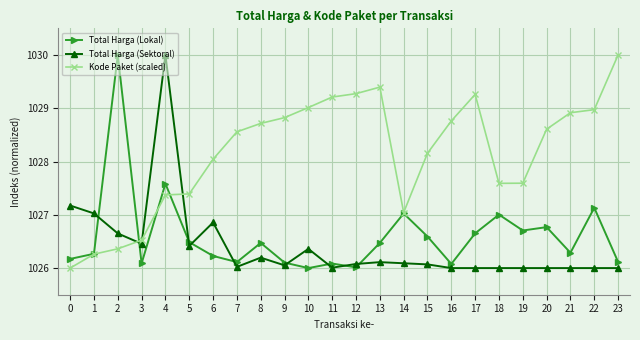

Does the chart have visible grid lines?

Yes